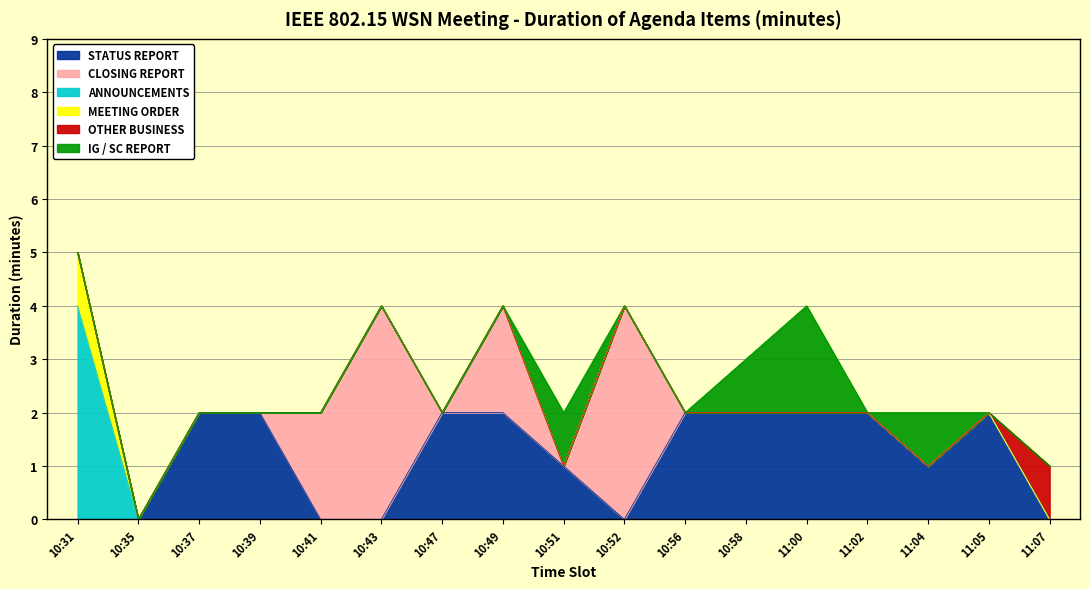

Reading left to right, transcribe all the data shown in this chart.

STATUS REPORT: 10:31=0	10:35=0	10:37=2	10:39=2	10:41=0	10:43=0	10:47=2	10:49=2	10:51=1	10:52=0	10:56=2	10:58=2	11:00=2	11:02=2	11:04=1	11:05=2	11:07=0
CLOSING REPORT: 10:31=0	10:35=0	10:37=0	10:39=0	10:41=2	10:43=4	10:47=0	10:49=2	10:51=0	10:52=4	10:56=0	10:58=0	11:00=0	11:02=0	11:04=0	11:05=0	11:07=0
ANNOUNCEMENTS: 10:31=4	10:35=0	10:37=0	10:39=0	10:41=0	10:43=0	10:47=0	10:49=0	10:51=0	10:52=0	10:56=0	10:58=0	11:00=0	11:02=0	11:04=0	11:05=0	11:07=0
MEETING ORDER: 10:31=1	10:35=0	10:37=0	10:39=0	10:41=0	10:43=0	10:47=0	10:49=0	10:51=0	10:52=0	10:56=0	10:58=0	11:00=0	11:02=0	11:04=0	11:05=0	11:07=0
OTHER BUSINESS: 10:31=0	10:35=0	10:37=0	10:39=0	10:41=0	10:43=0	10:47=0	10:49=0	10:51=0	10:52=0	10:56=0	10:58=0	11:00=0	11:02=0	11:04=0	11:05=0	11:07=1
IG / SC REPORT: 10:31=0	10:35=0	10:37=0	10:39=0	10:41=0	10:43=0	10:47=0	10:49=0	10:51=1	10:52=0	10:56=0	10:58=1	11:00=2	11:02=0	11:04=1	11:05=0	11:07=0